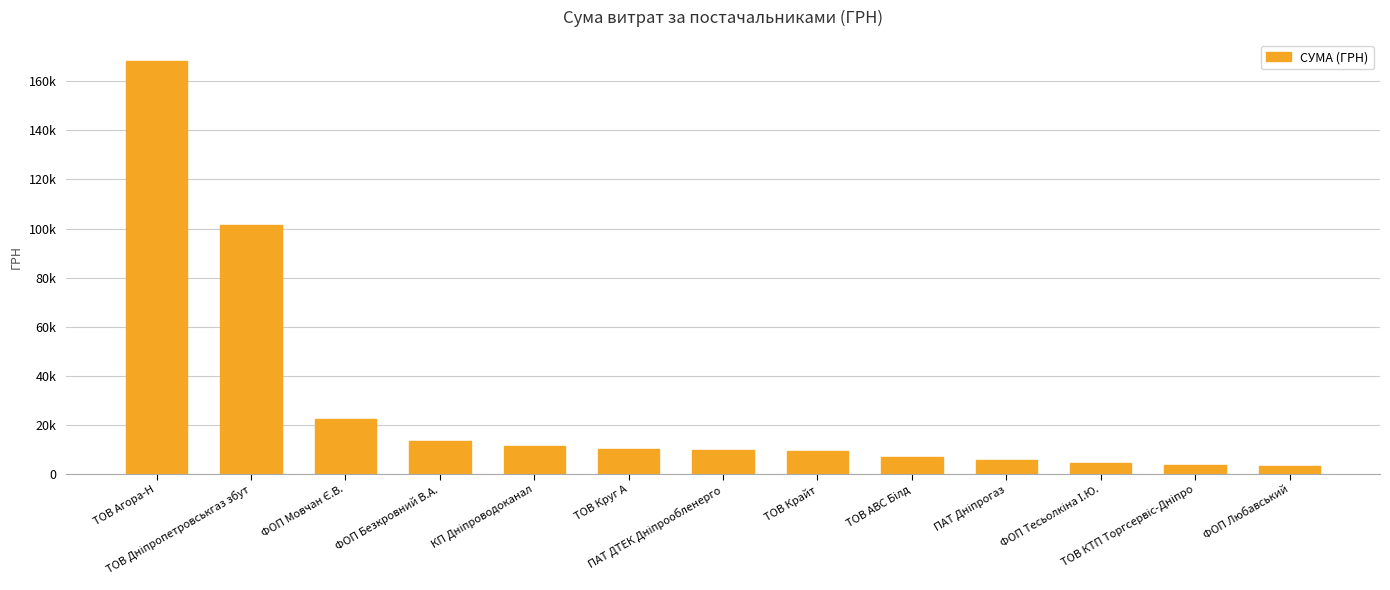

Reading right to left, transcribe all the data shown in this chart.

3087.7	3387.1	4516.0	5431.8	7019.0	9217.9	9808.5	10136.0	11340.0	13491.5	22290.0	101565.0	168468.9